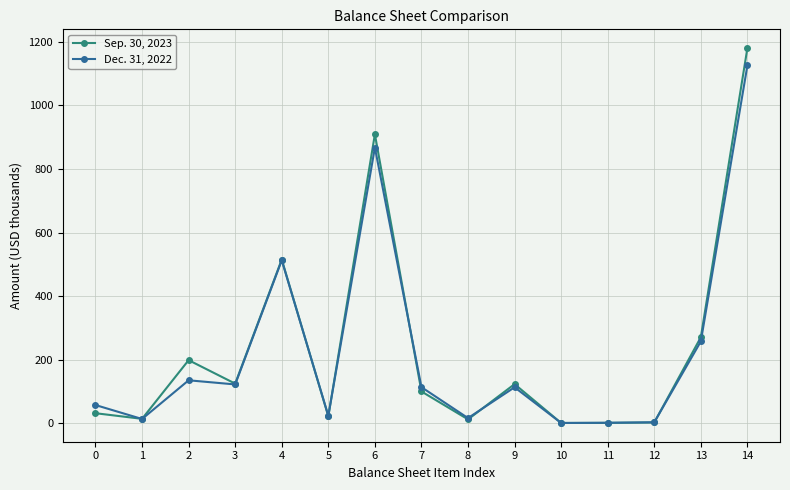

List the series in order of their peak value, lowest first.

Dec. 31, 2022, Sep. 30, 2023